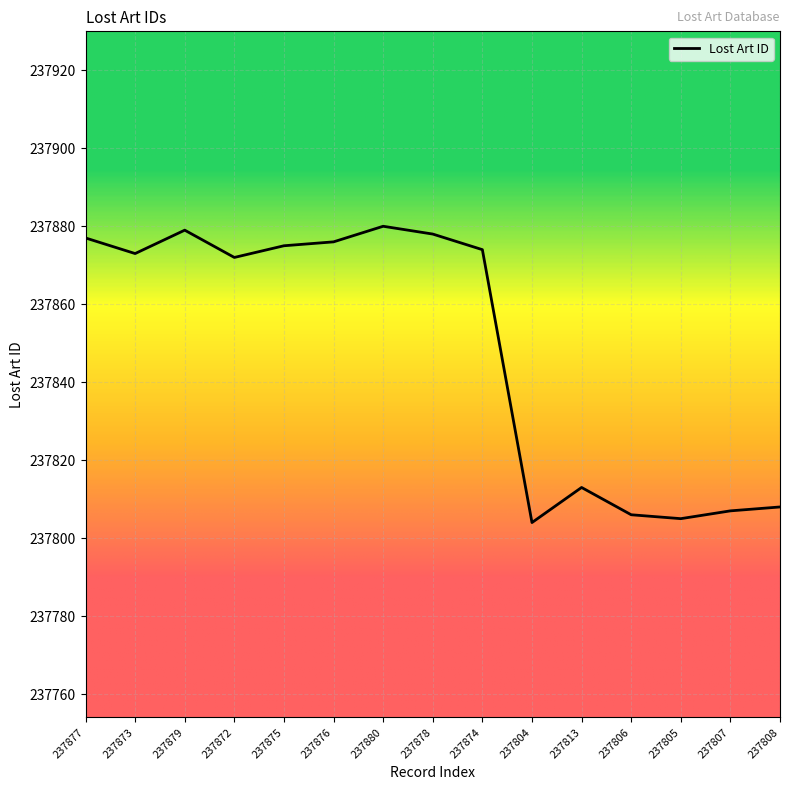

True or false: the data shows 111767 at 237878.

False